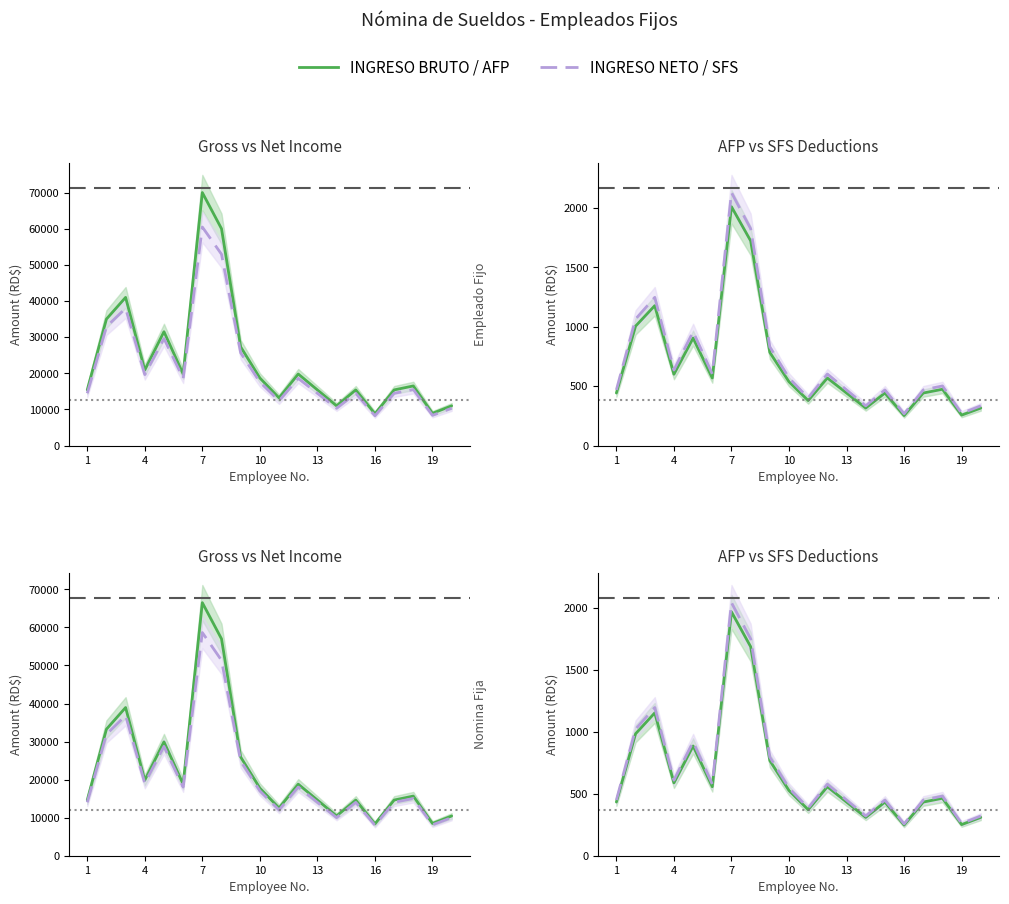

True or false: AFP and INGRESO NETO cross at least once.

False